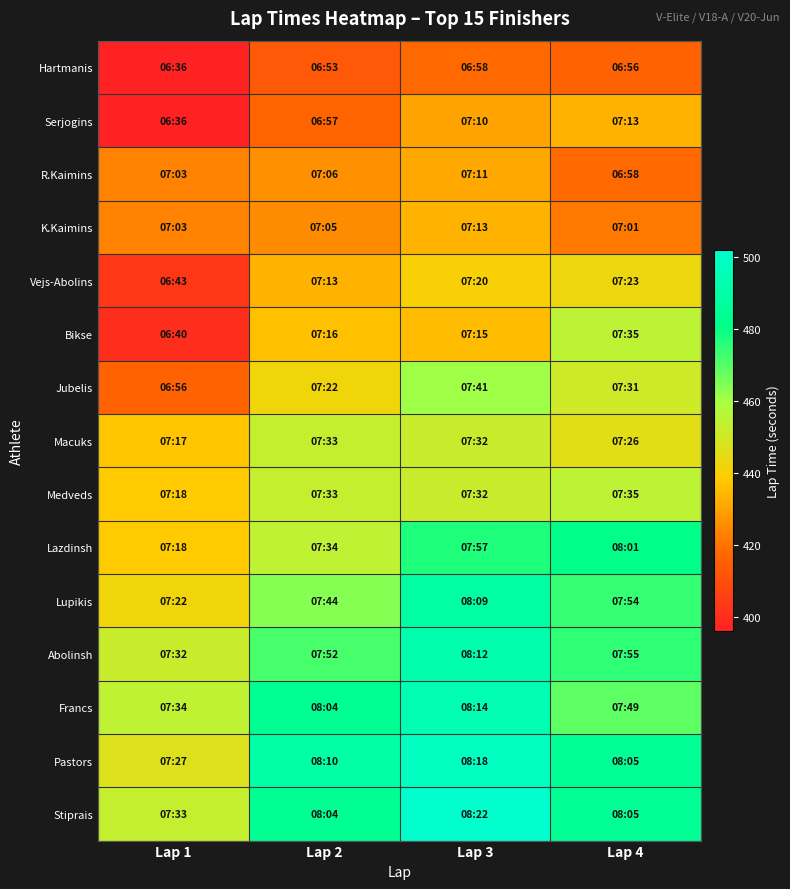

Reading left to right, list all the values displayed in this chart.

Hartmanis: Lap 1=396	Lap 2=413	Lap 3=418	Lap 4=416
Serjogins: Lap 1=396	Lap 2=417	Lap 3=430	Lap 4=433
R.Kaimins: Lap 1=423	Lap 2=426	Lap 3=431	Lap 4=418
K.Kaimins: Lap 1=423	Lap 2=425	Lap 3=433	Lap 4=421
Vejs-Abolins: Lap 1=403	Lap 2=433	Lap 3=440	Lap 4=443
Bikse: Lap 1=400	Lap 2=436	Lap 3=435	Lap 4=455
Jubelis: Lap 1=416	Lap 2=442	Lap 3=461	Lap 4=451
Macuks: Lap 1=437	Lap 2=453	Lap 3=452	Lap 4=446
Medveds: Lap 1=438	Lap 2=453	Lap 3=452	Lap 4=455
Lazdinsh: Lap 1=438	Lap 2=454	Lap 3=477	Lap 4=481
Lupikis: Lap 1=442	Lap 2=464	Lap 3=489	Lap 4=474
Abolinsh: Lap 1=452	Lap 2=472	Lap 3=492	Lap 4=475
Francs: Lap 1=454	Lap 2=484	Lap 3=494	Lap 4=469
Pastors: Lap 1=447	Lap 2=490	Lap 3=498	Lap 4=485
Stiprais: Lap 1=453	Lap 2=484	Lap 3=502	Lap 4=485